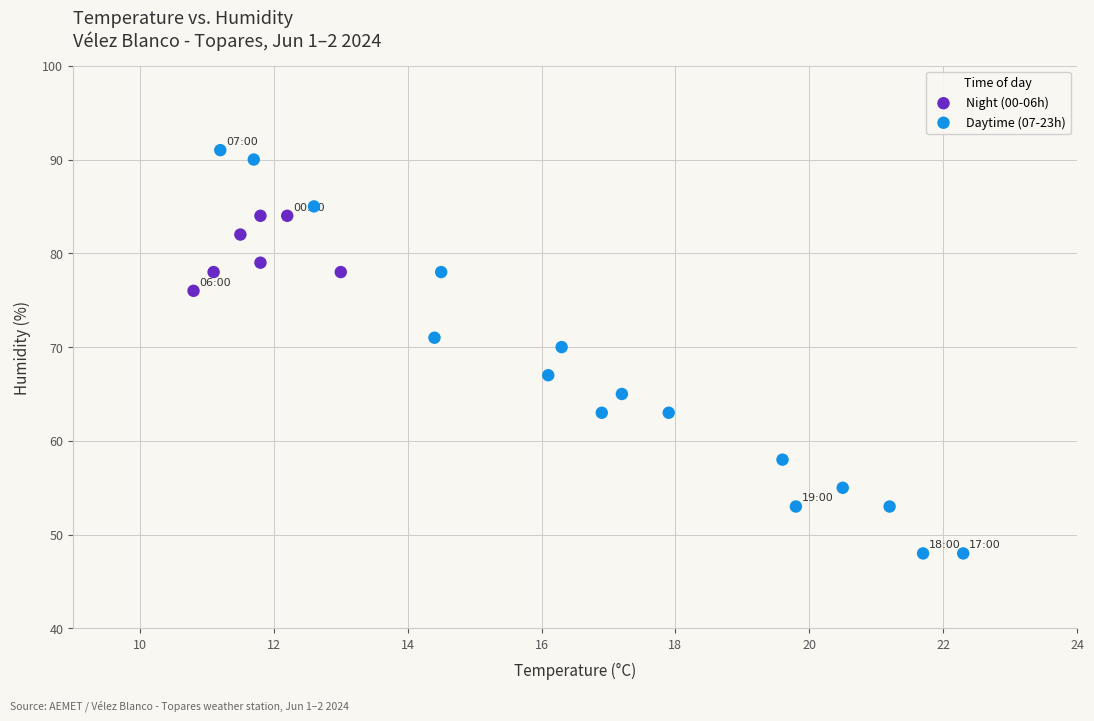

Which series has the widest spread of Y values?

Daytime (07-23h)